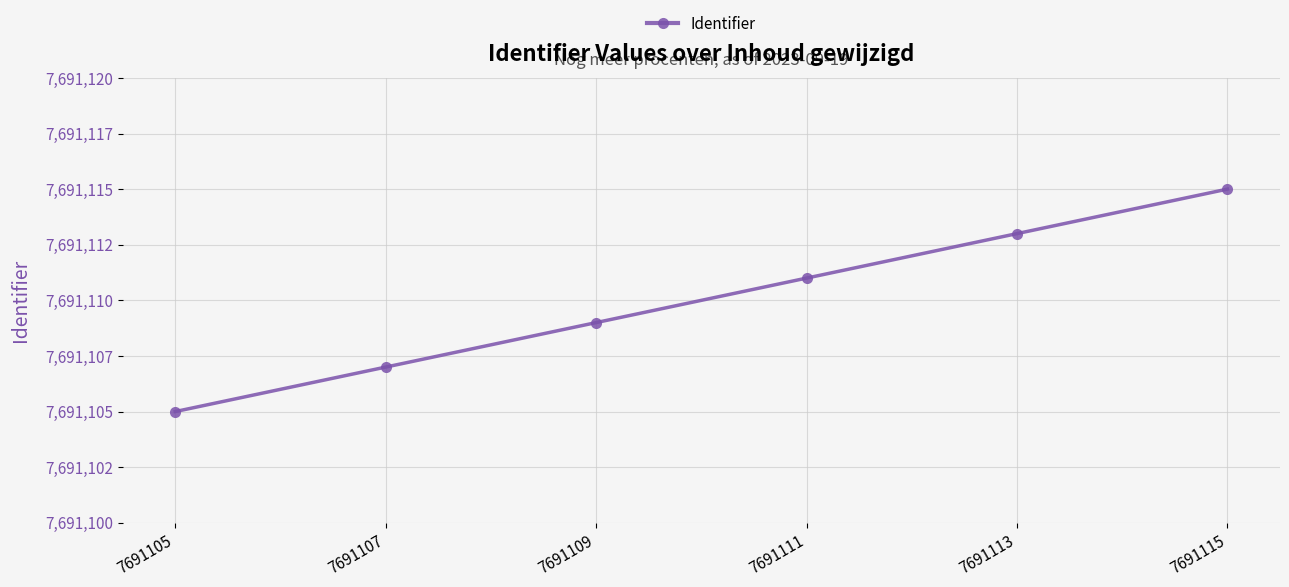

Does the chart have visible grid lines?

Yes